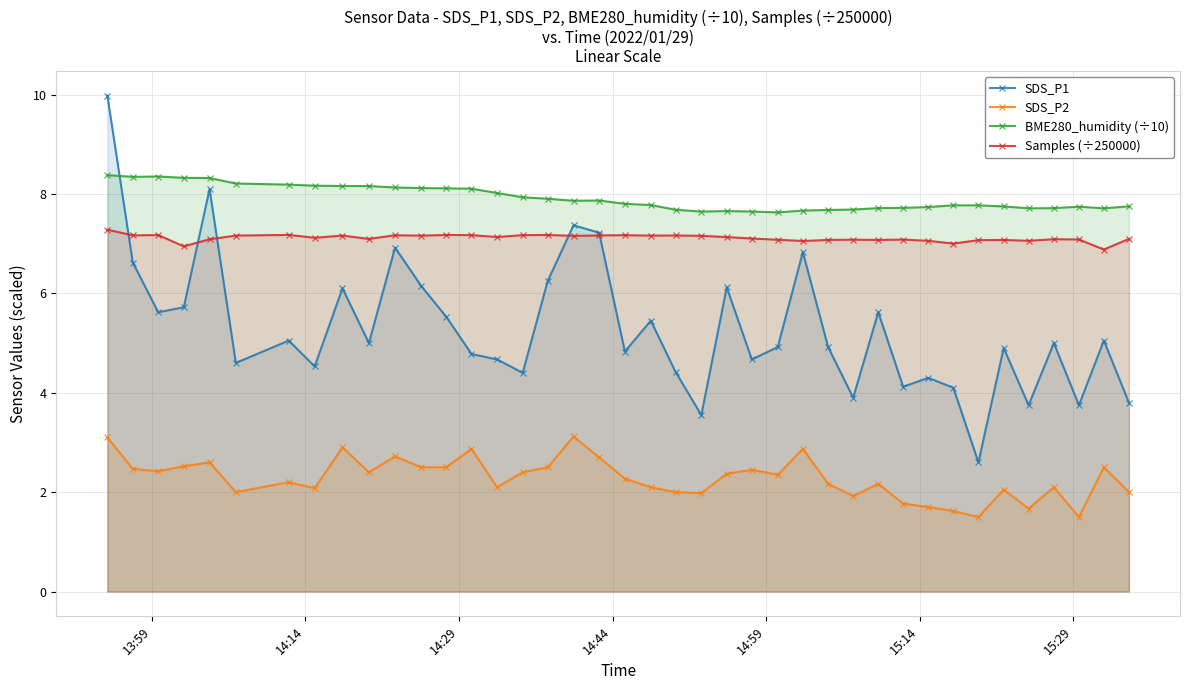

How many interior local valleys does the Samples (÷250000) series have?

13